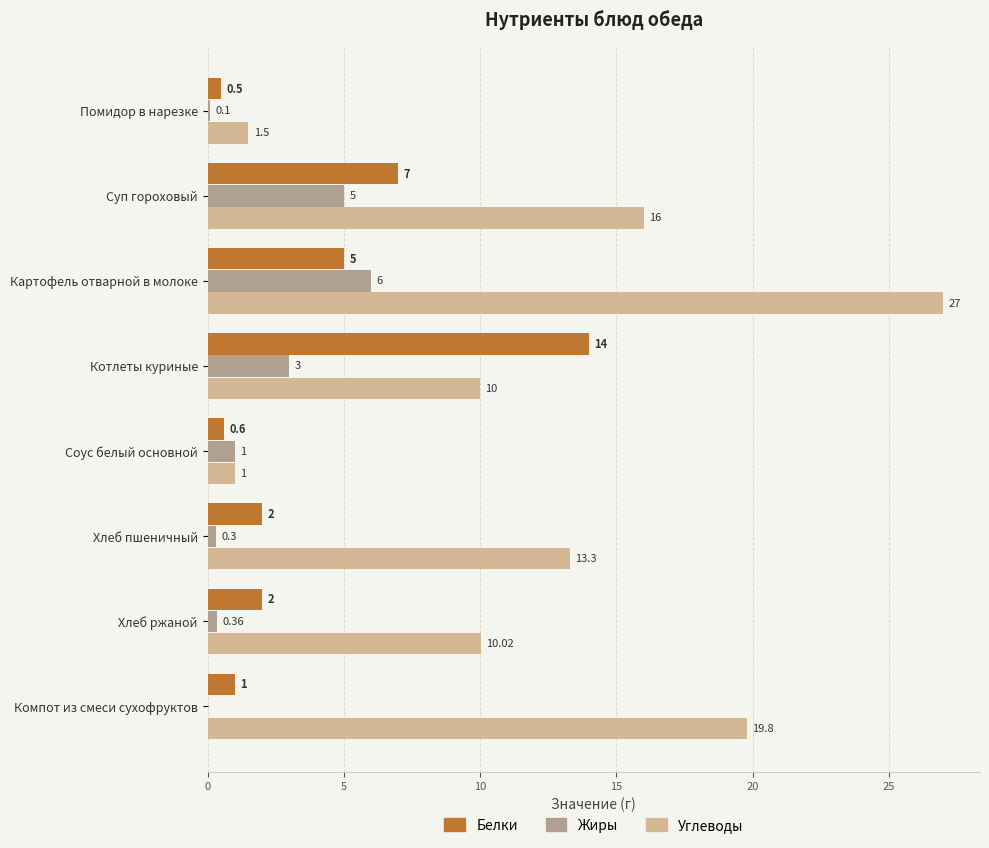

Where is Жиры nearest to the value 3?

Котлеты куриные